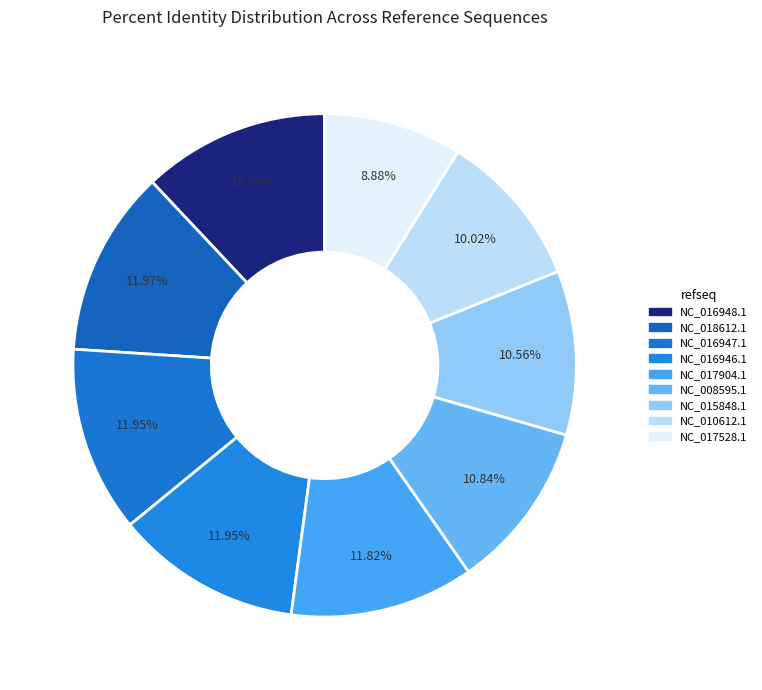

To the nearest percent, what is the difference between the largest and smallest slice percentages?

3%